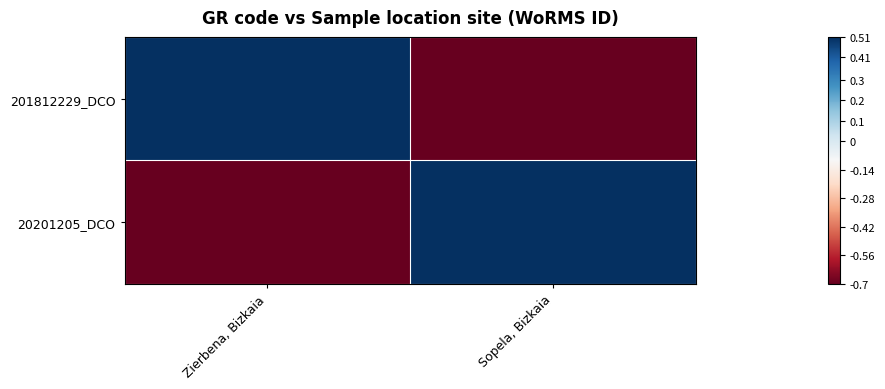

What is the greatest value displayed?

0.5